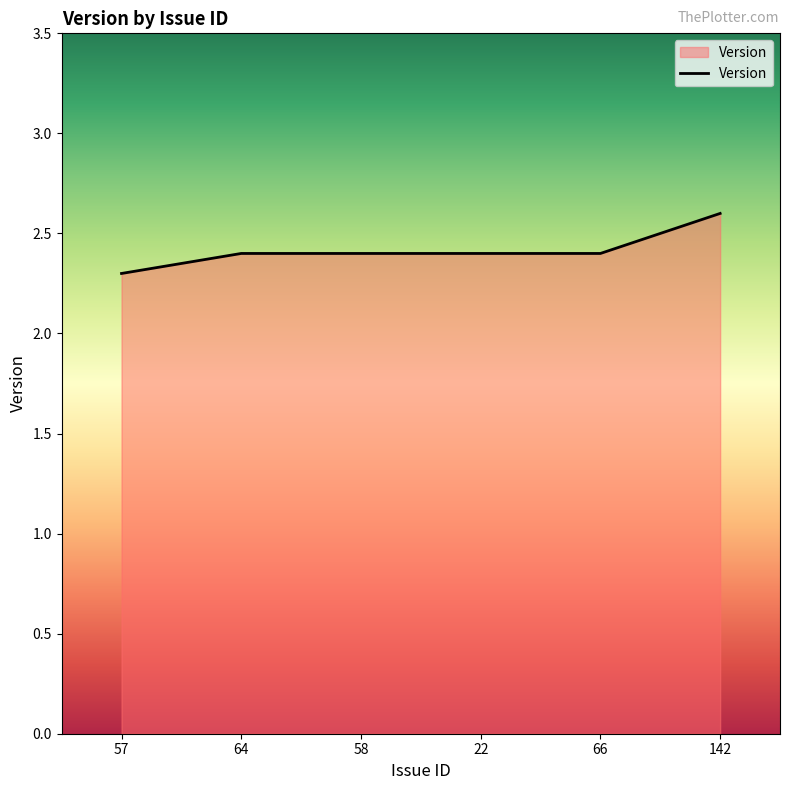

Approximately how many times larger is the value at 57 compared to 64?

1.0